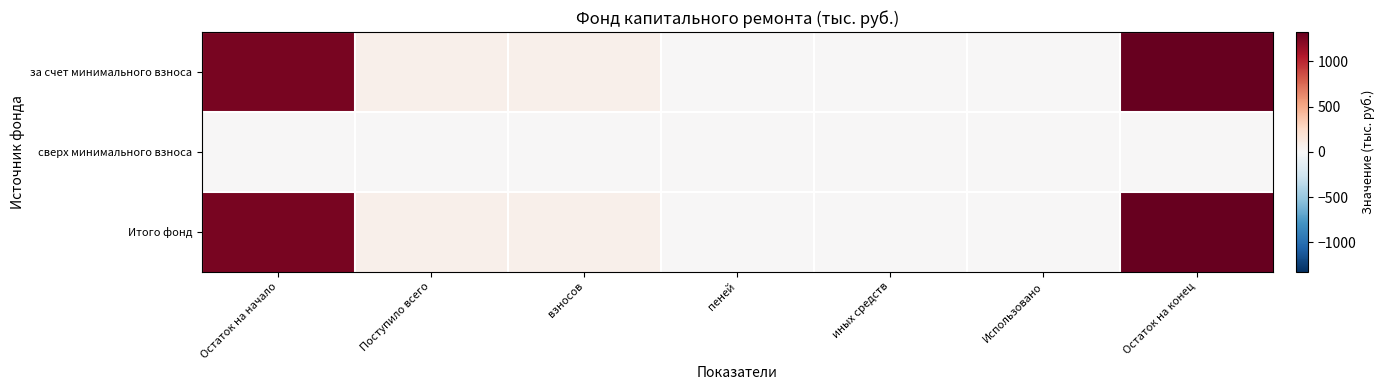

Which series has the widest spread of values?

за счет минимального взноса